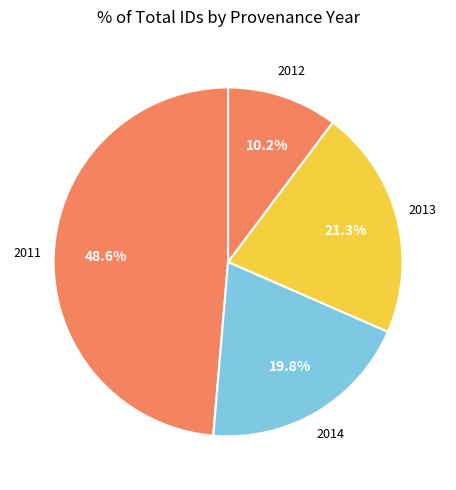

Is there any slice that represents more than half of the pie?

No